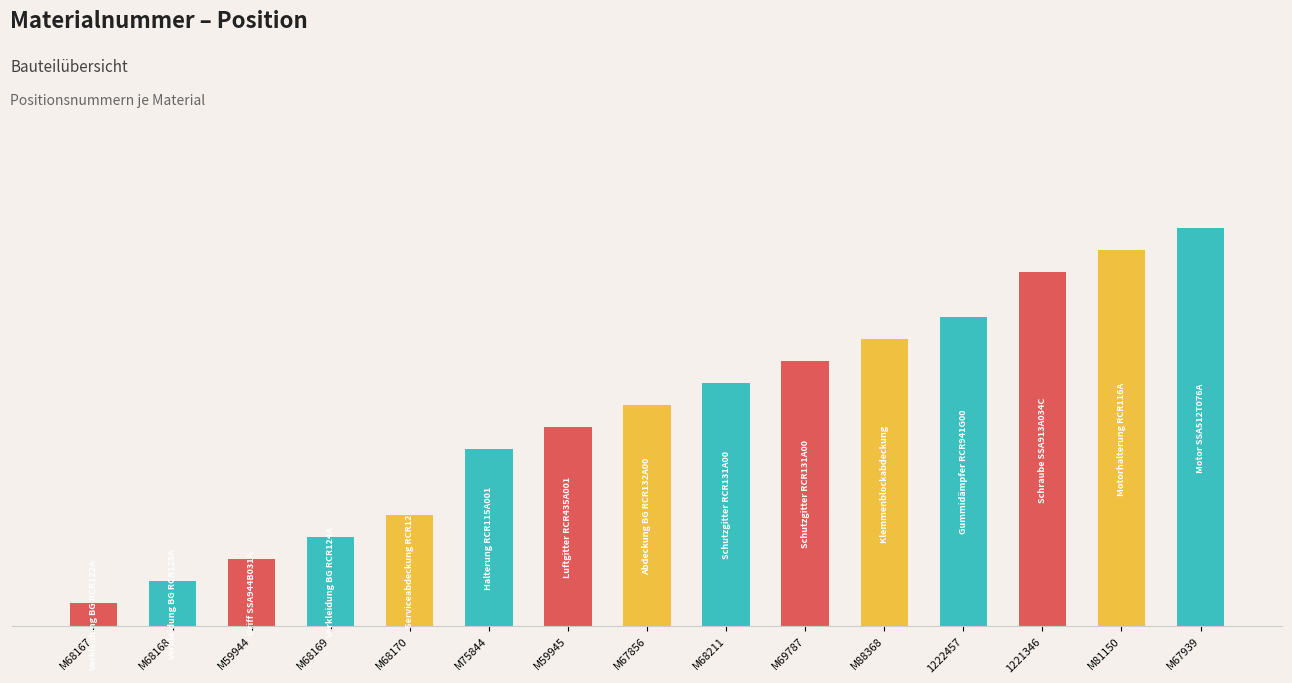

What is the label of the 4th bar from the left?

M68169